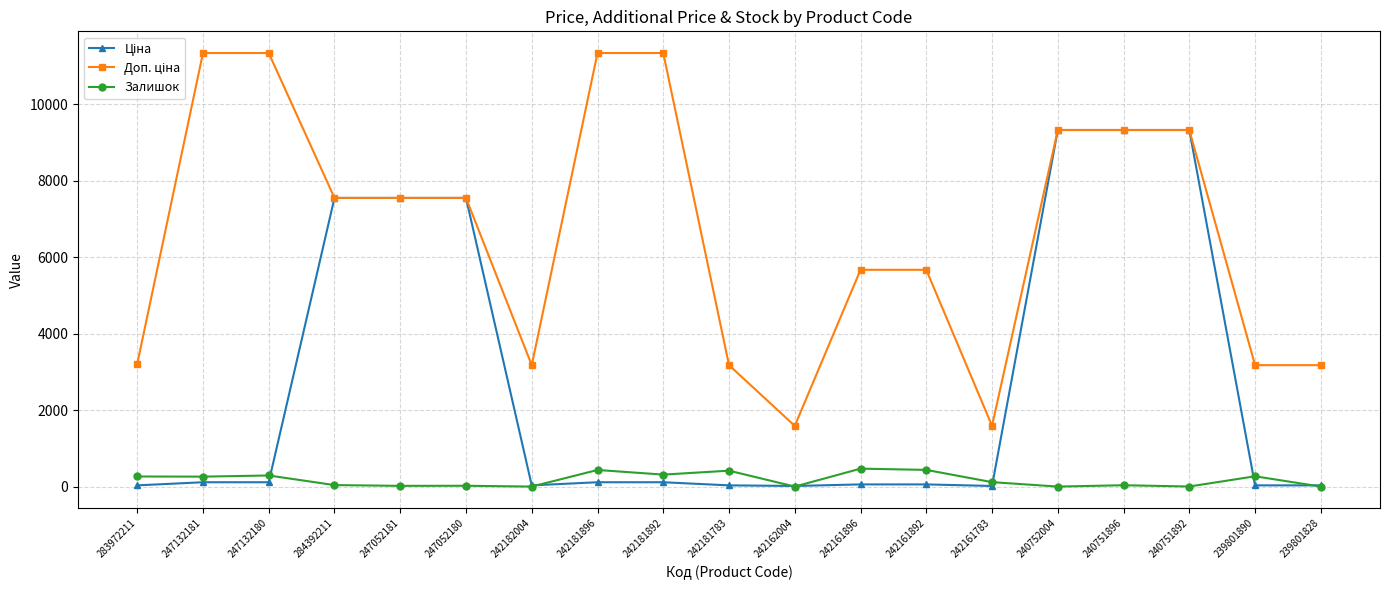

Which series changed the most between 283972211 and 242161783?

Доп. ціна